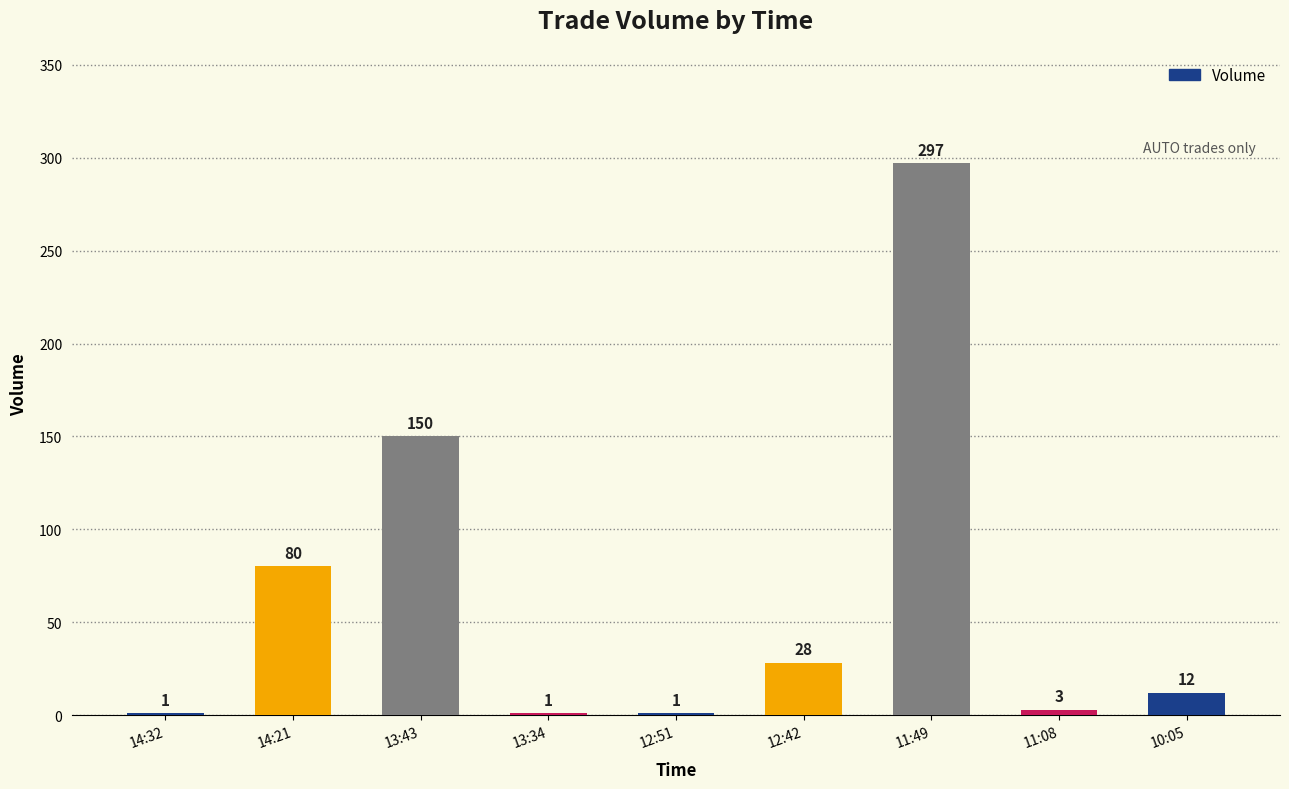

What is the change in value from 14:32 to 11:49?

+296